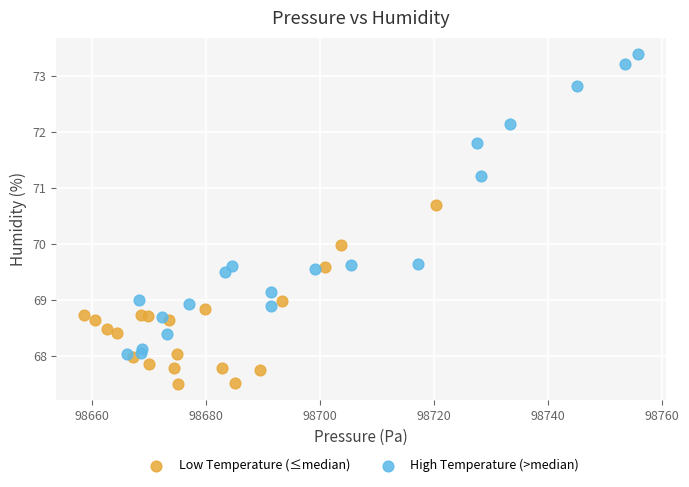

Which series contains the lowest Y value?

Low Temperature (≤median)